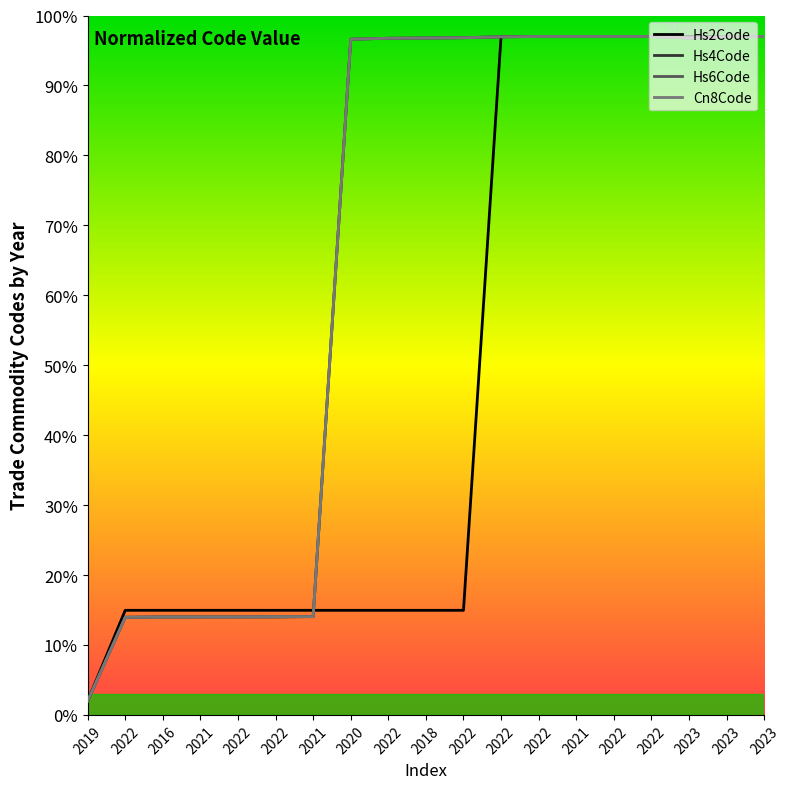

What is the value of the Hs2Code point at the 4th from the left?

15.0